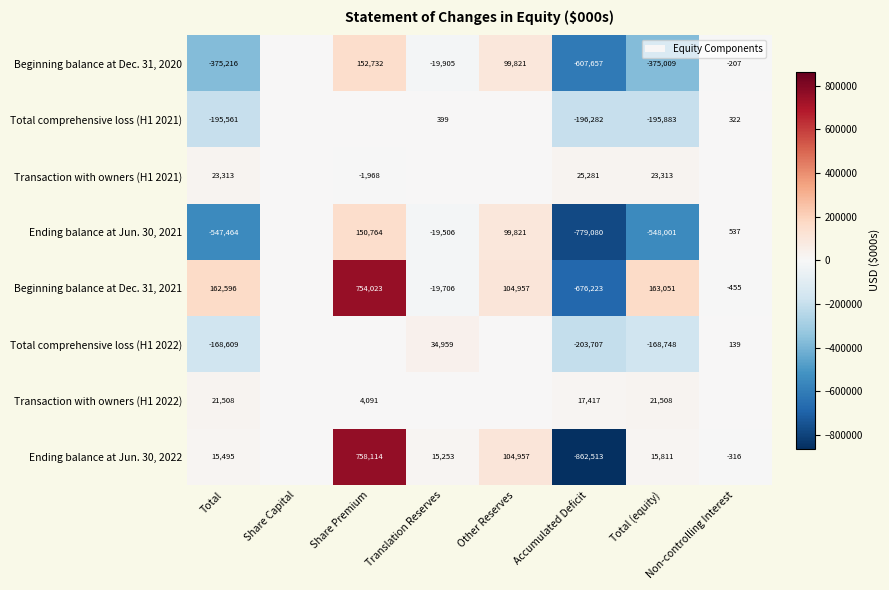

What is the difference between the highest and lowest values at Total?

710060